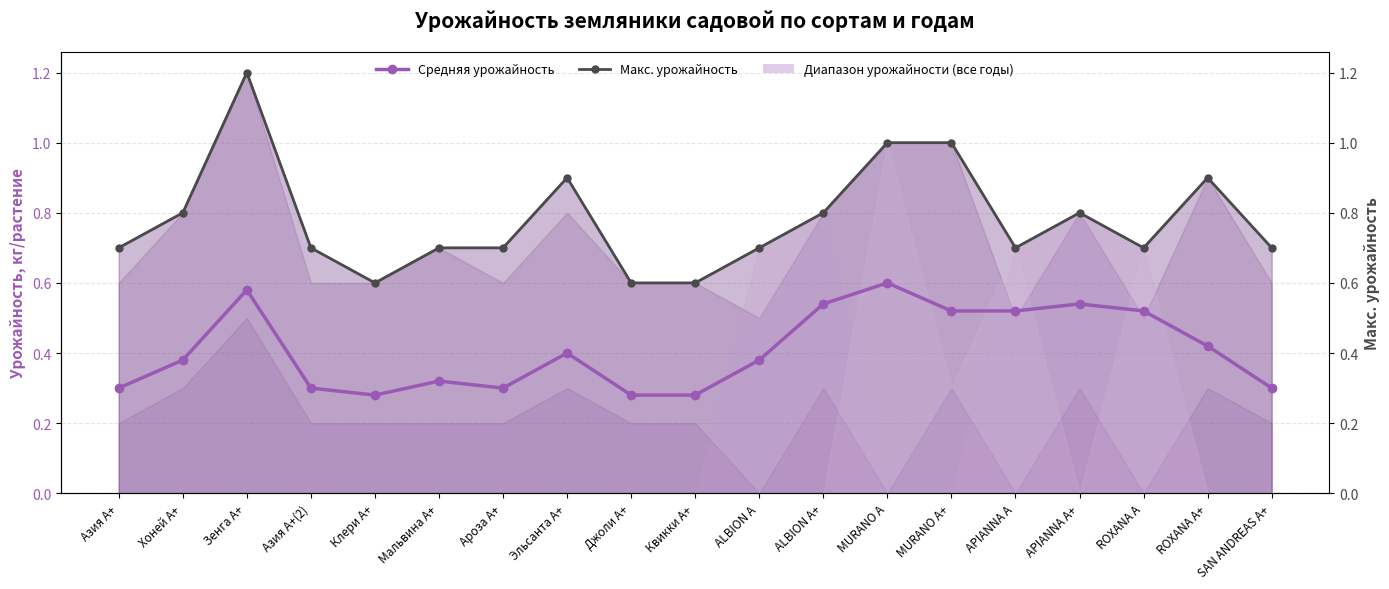

What is the total value across all series at Эльсанта А+?

1.3